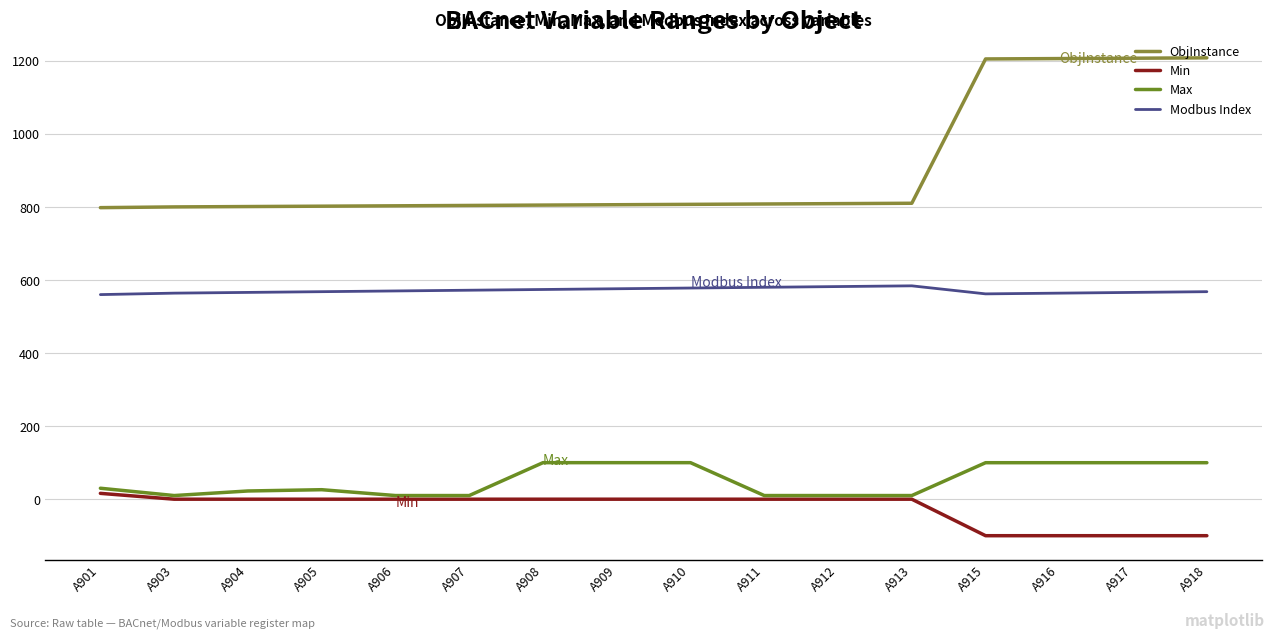

Reading right to left, what are all the values shown in this chart?

ObjInstance: 1208.0	1207.0	1206.0	1205.0	810.0	809.0	808.0	807.0	806.0	805.0	804.0	803.0	802.0	801.0	800.0	798.0
Min: -99.9	-99.9	-99.9	-99.9	0.0	0.0	0.0	0.0	0.0	0.0	0.0	0.0	0.0	0.0	0.0	16.0
Max: 99.9	99.9	99.9	99.9	10.0	10.0	10.0	100.0	100.0	100.0	10.0	10.0	26.0	22.5	10.0	30.0
Modbus Index: 568.0	566.0	564.0	562.0	584.0	582.0	580.0	578.0	576.0	574.0	572.0	570.0	568.0	566.0	564.0	560.0